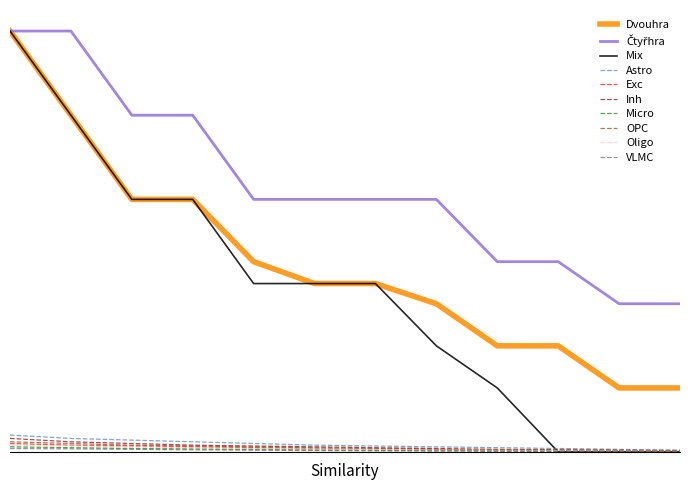

Does the chart have visible grid lines?

No